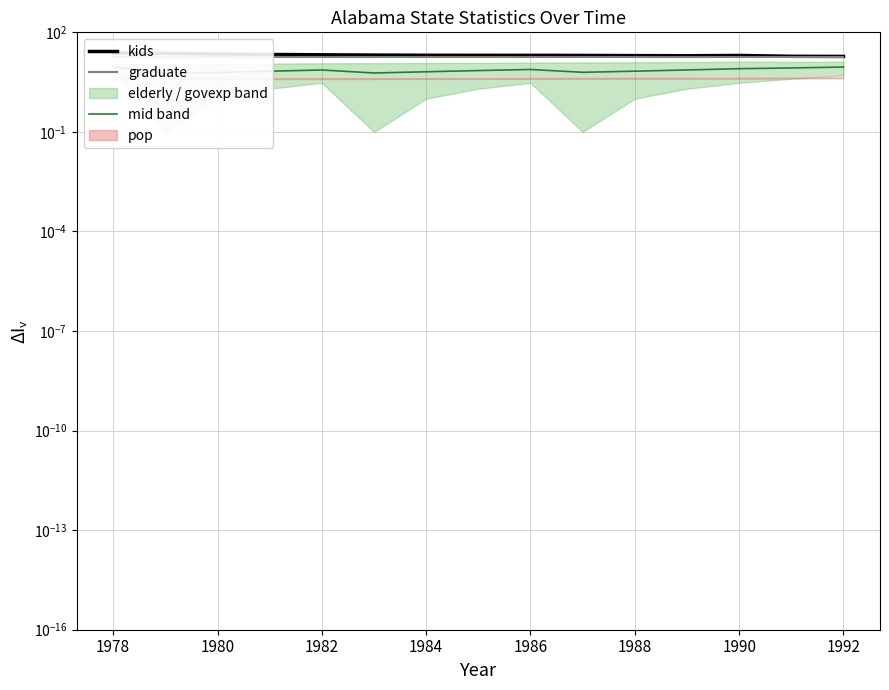

What is the maximum value for mid band?

9.1